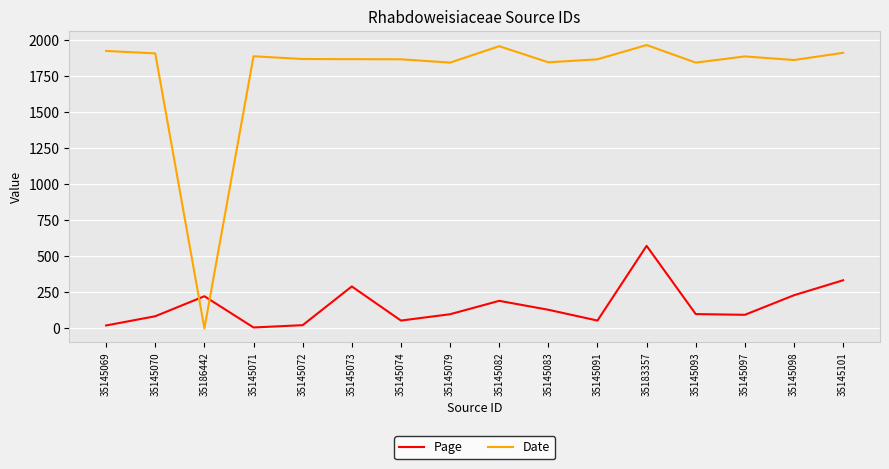

The Page series shows 291 at 35145073. True or false?

True